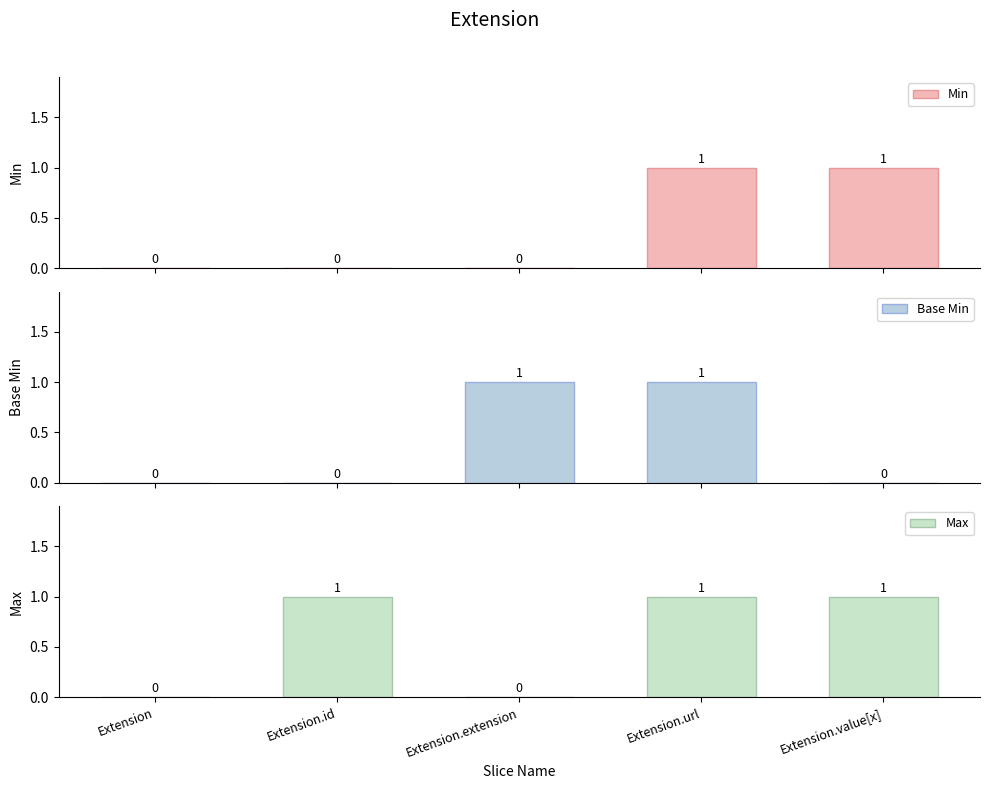

At how many categories does at least one series exceed 0?

4